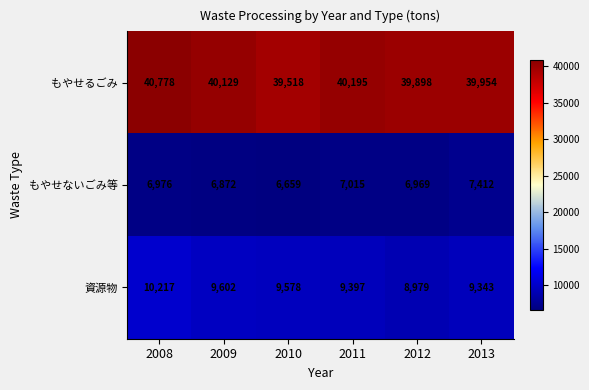

The value of 資源物 at 2012 is 8979. True or false?

True